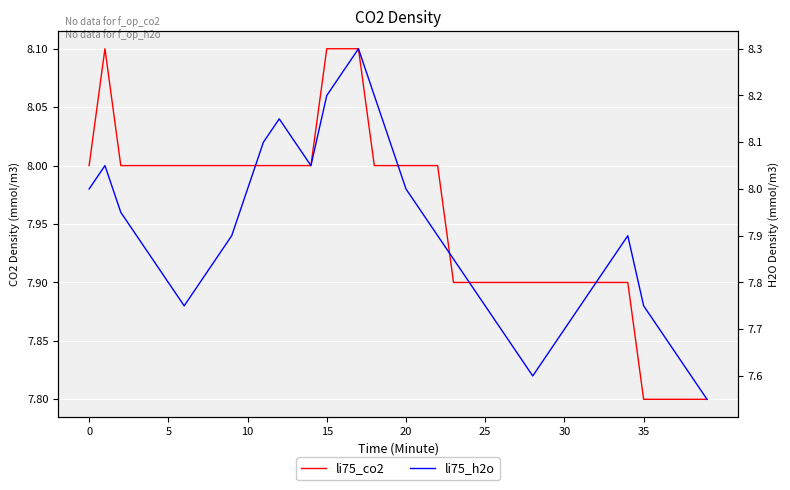

Is it true that li75_h2o equals 5.4 at 10?

False